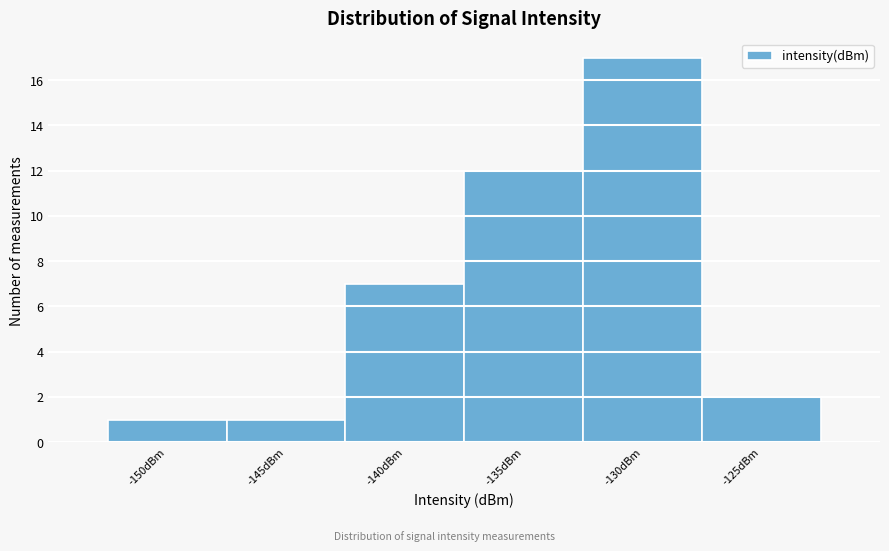

Reading right to left, what are all the values shown in this chart?

2	17	12	7	1	1